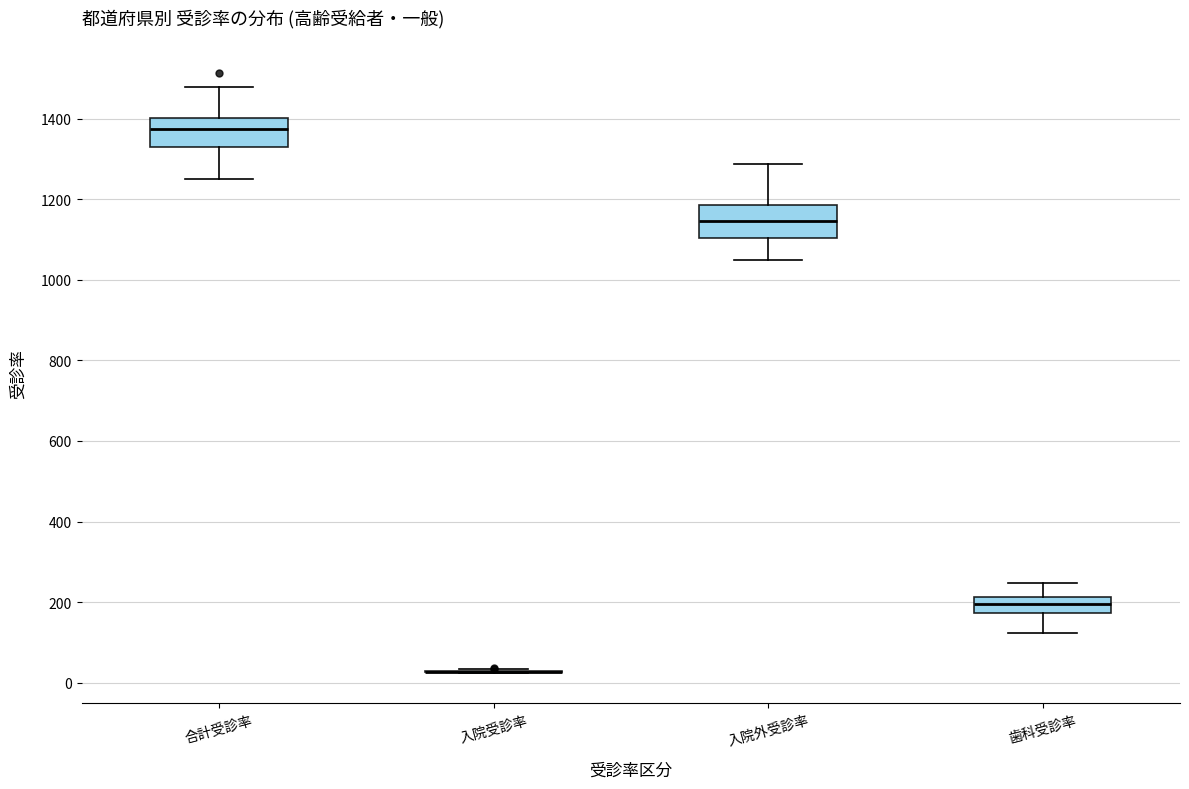

Where is the upper edge of the box for 歯科受診率 on the y-axis? The values are not printed on the chart, so give them approximately, as read against the axis.

220